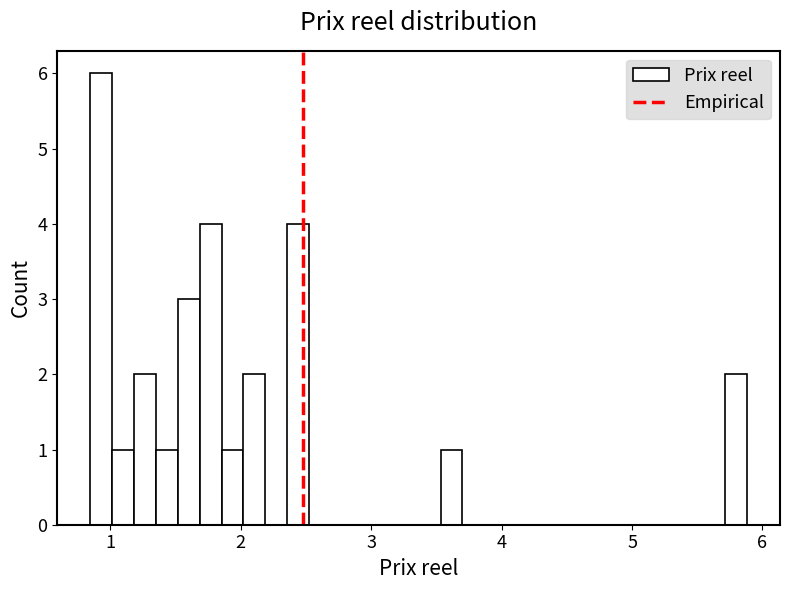

Around what value on the x-axis is the tallest bar? Give the approximate position of its centre, as read against the axis.

0.9